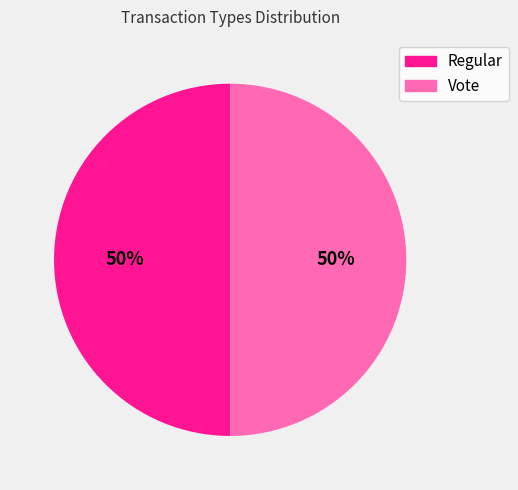

To the nearest percent, what is the average slice percentage?

50%